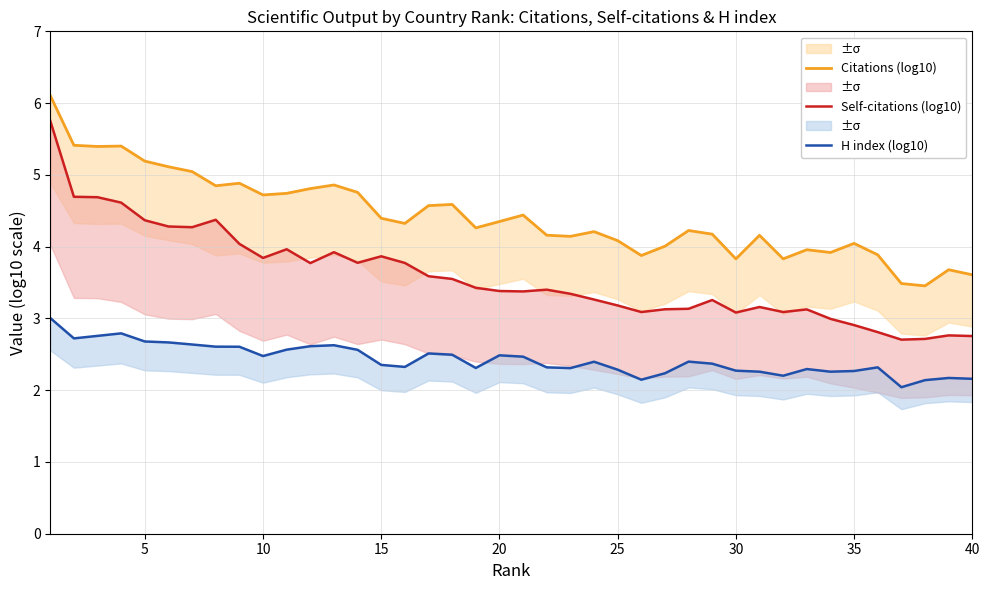

What is the minimum value shown in the chart?

2.0